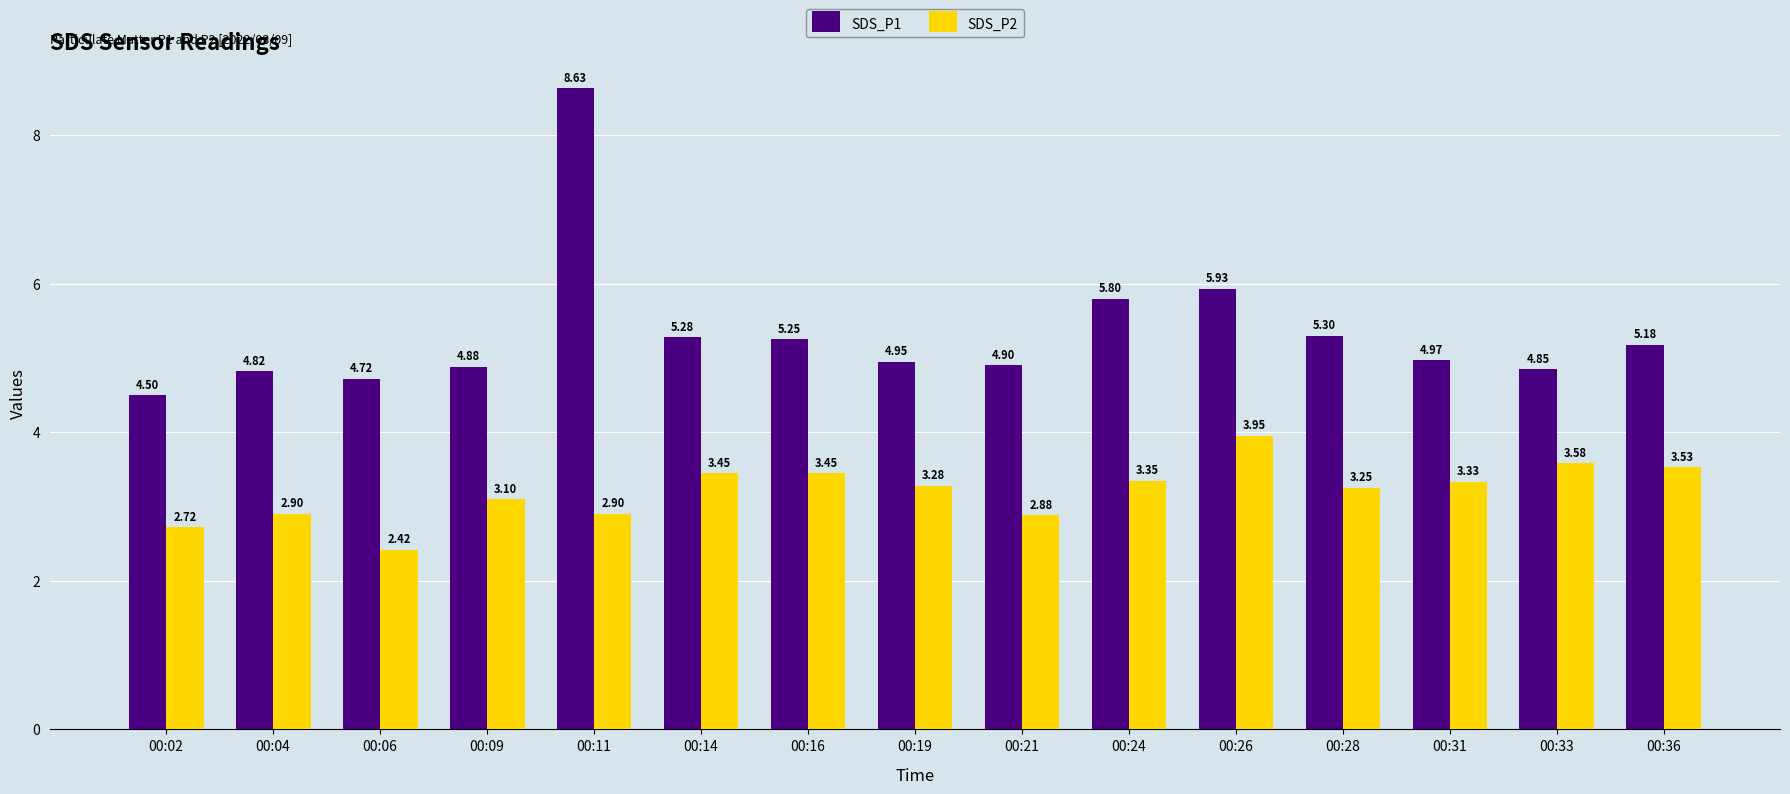

Is the value of SDS_P2 at 00:26 greater than the value of SDS_P1 at 00:02?

No